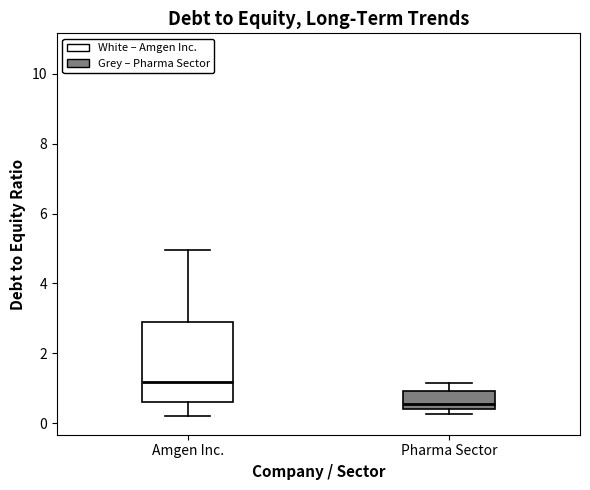

Reading left to right, transcribe this box plot: for each box, give where its median line is, the range the box spans, and where its two whiskers end, as read against the y-axis. The values are not printed on the chart, so give them approximately, as read against the axis.

Amgen Inc.: median 1.2, box 0.6 to 3.0, whiskers 0.2 to 5.0
Pharma Sector: median 0.6, box 0.4 to 1.0, whiskers 0.2 to 1.2